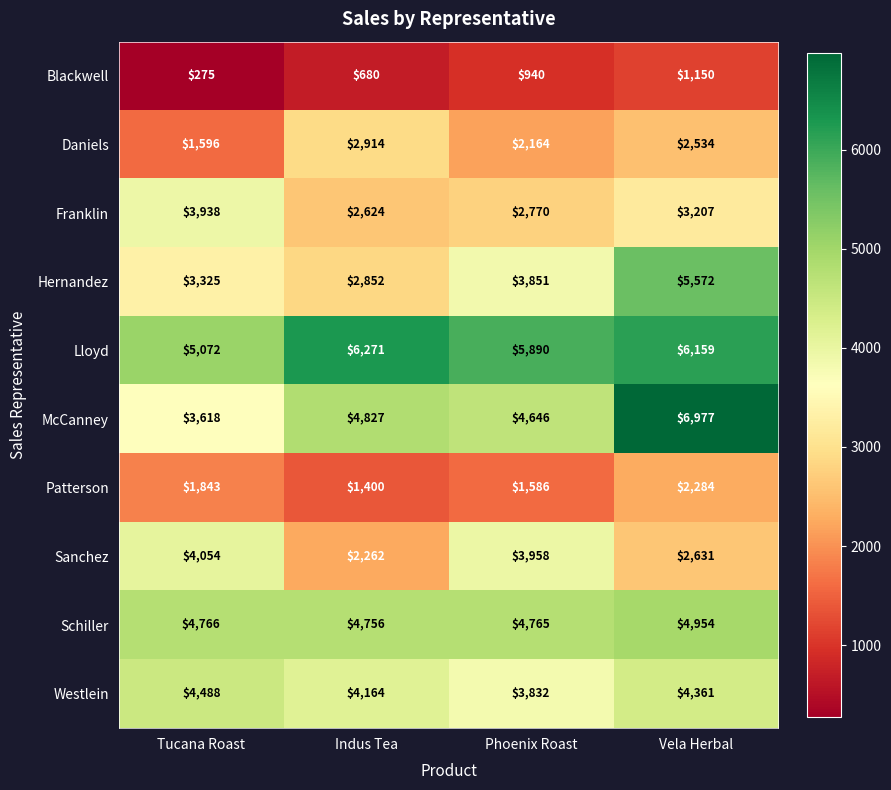

The Franklin series shows 6539 at Tucana Roast. True or false?

False